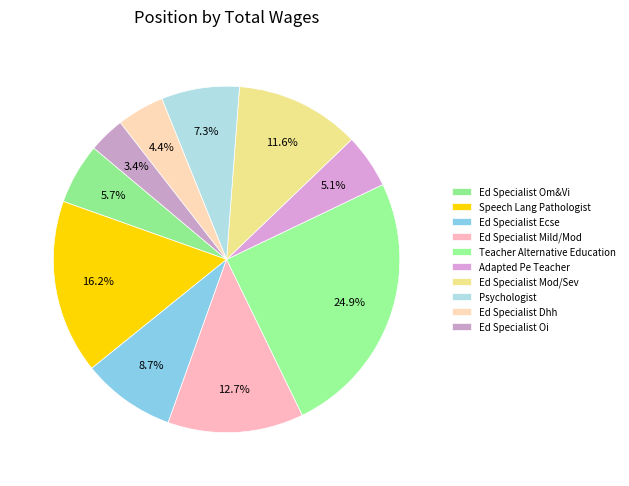

How many segments does this pie chart have?

10